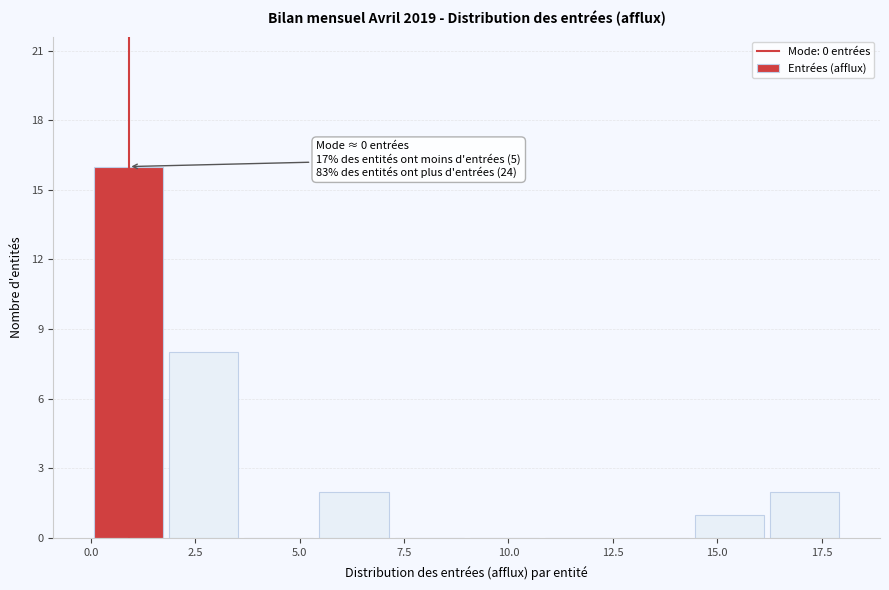

Around what value on the x-axis is the tallest bar? Give the approximate position of its centre, as read against the axis.

1.0